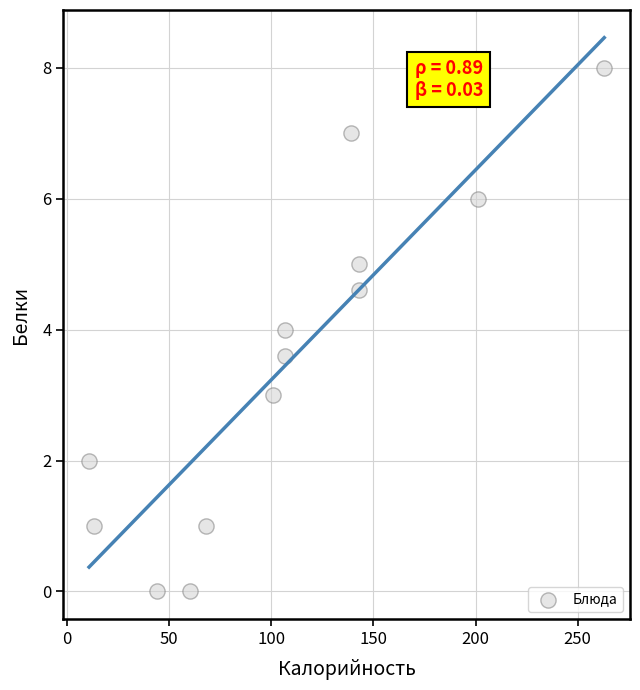

What is the range of Y values (max minus min)?

8.0